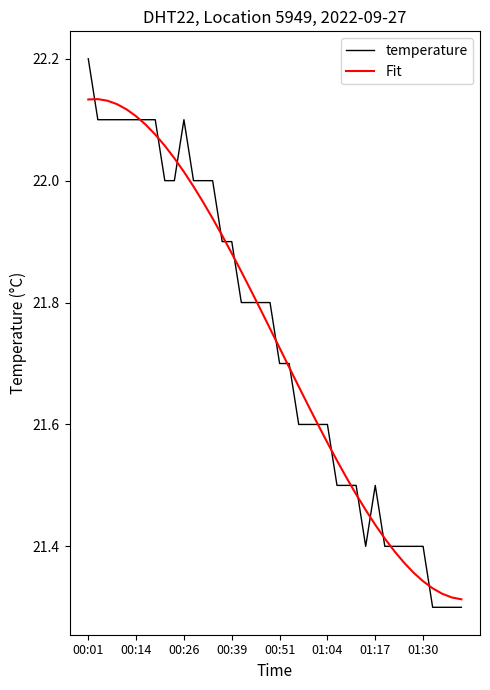

What is the highest value of the temperature series?

22.2